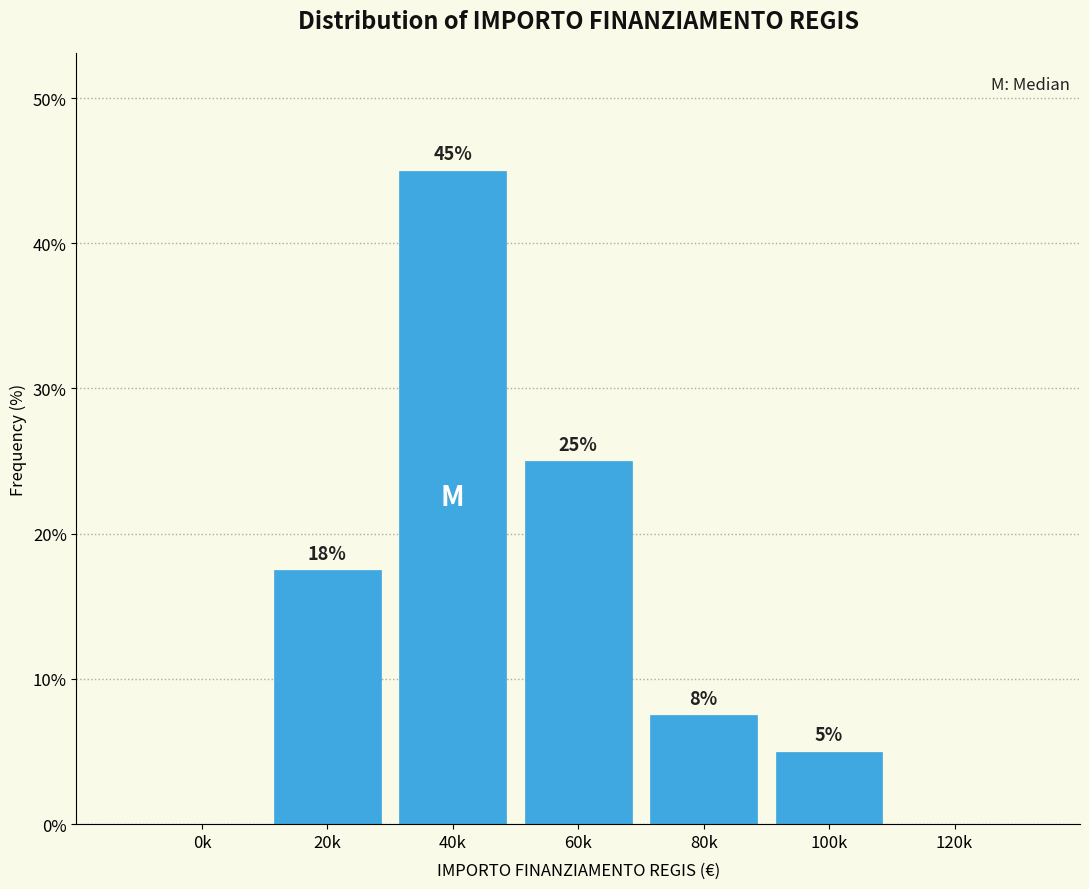

Which category has the highest value across all series?

40k